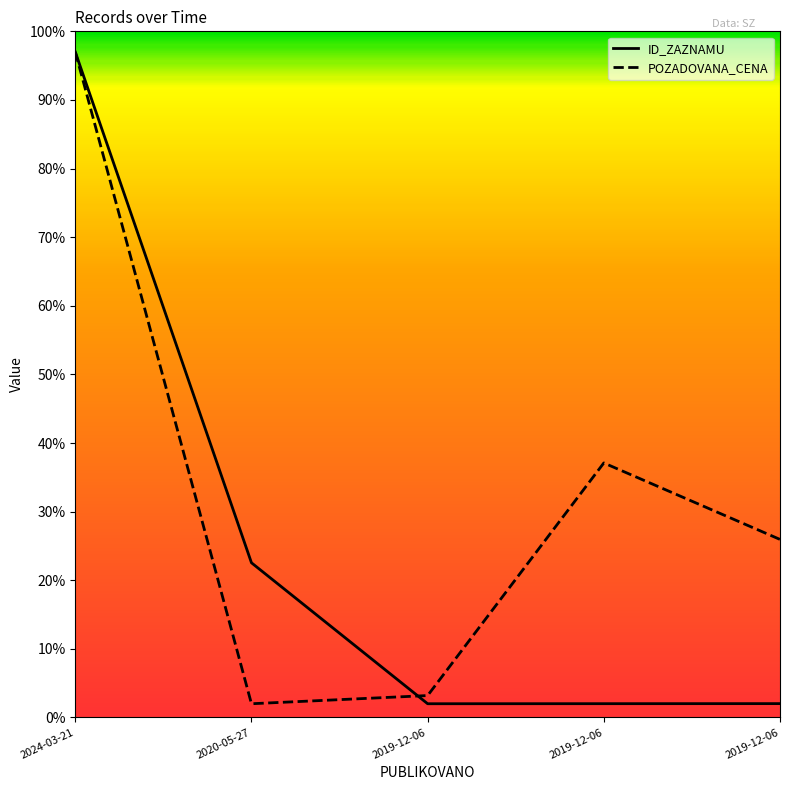

What is the sum of all ID_ZAZNAMU values?

125.6